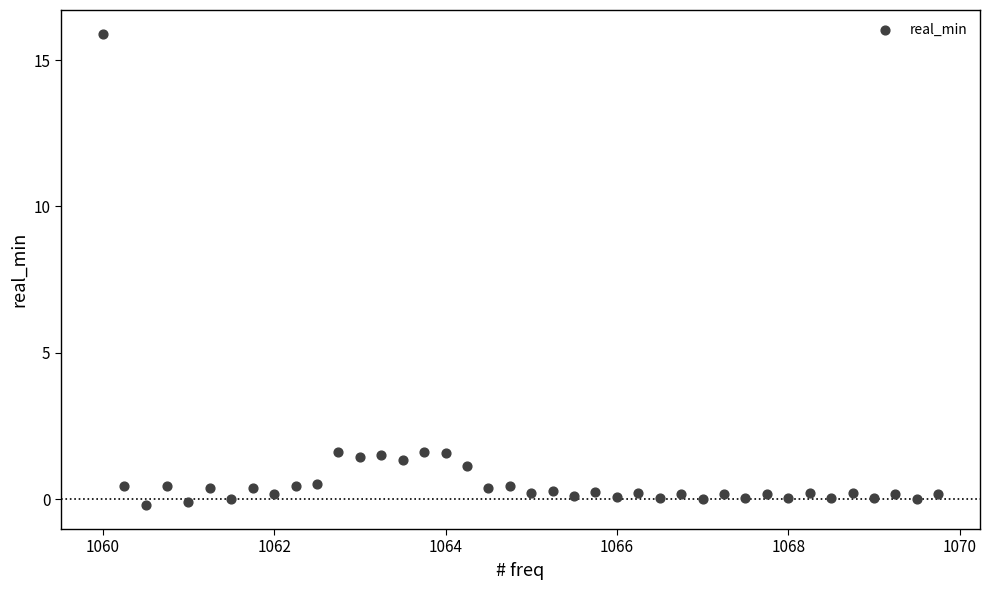

What is the range of Y values (max minus min)?

16.1